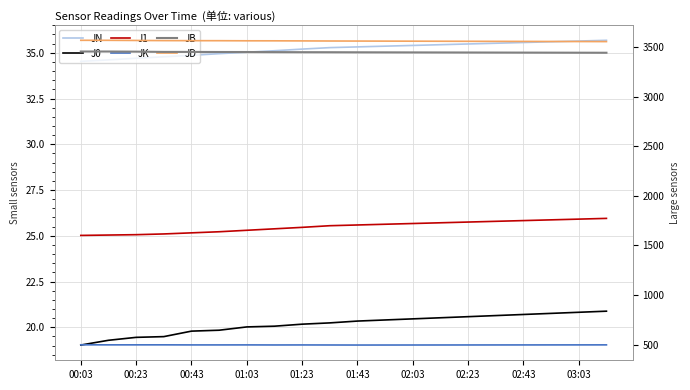

Does the chart display data point markers on the line(s)?

No